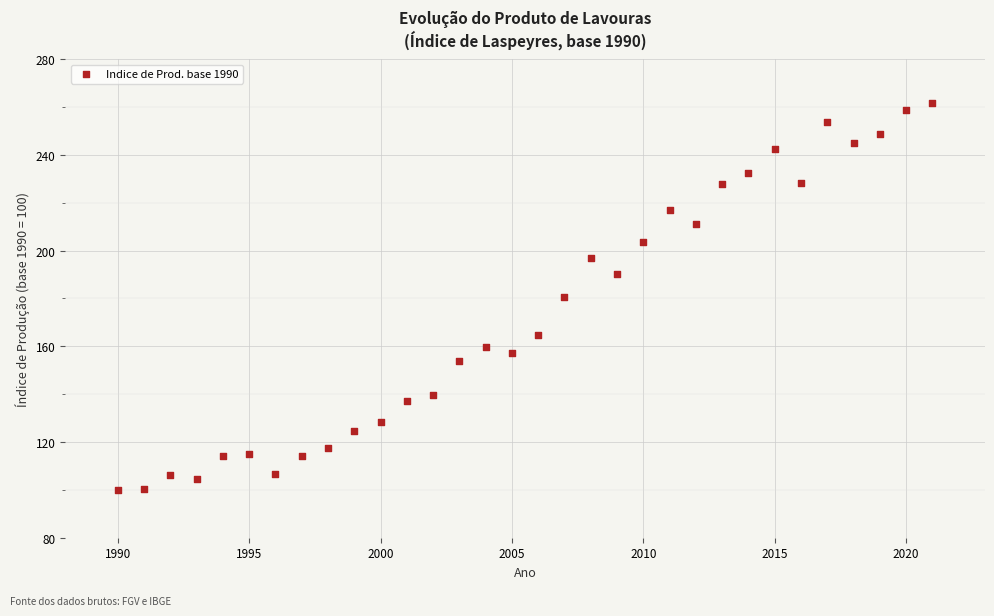

What is the range of X values (max minus min)?

31.0